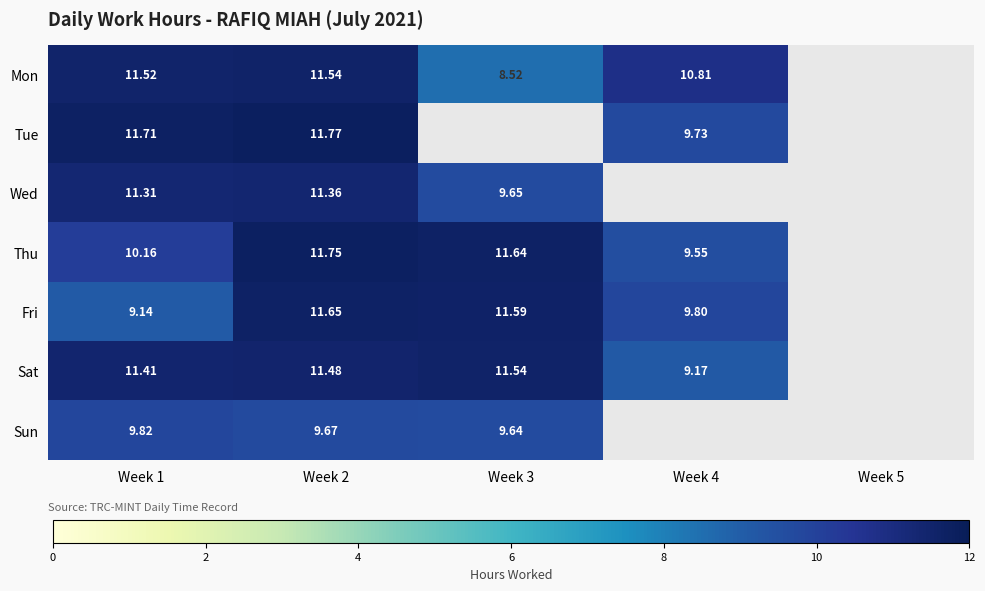

How many distinct data groups are displayed?

7